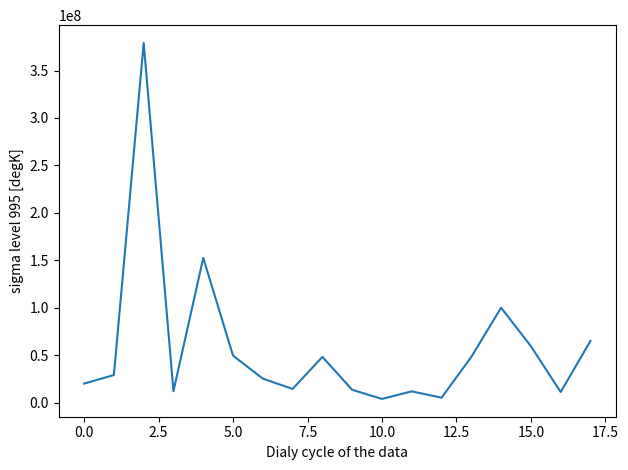

What is the maximum value shown in the chart?

379075000